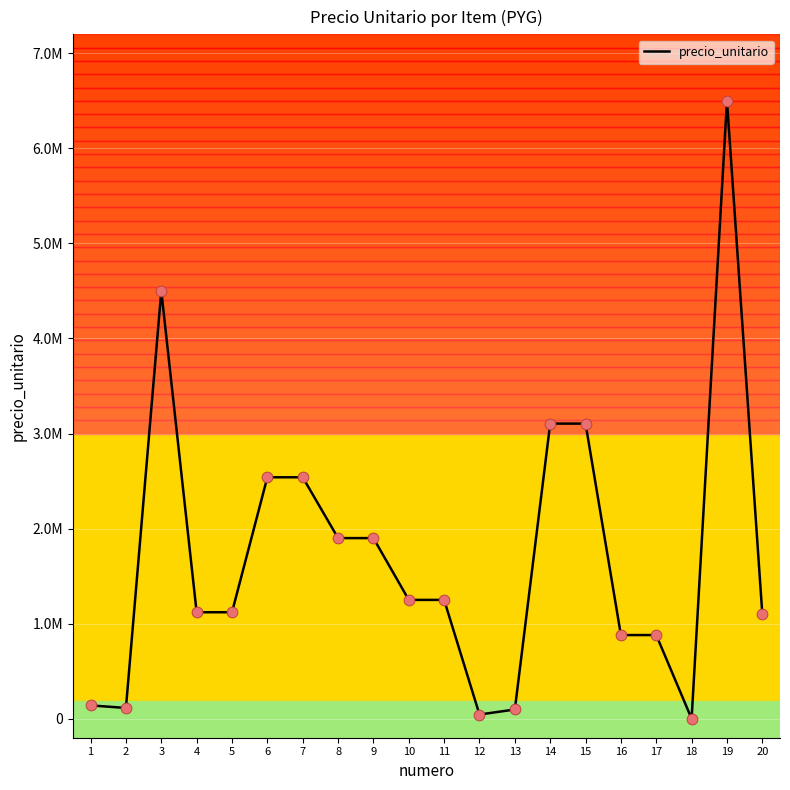

Between 12 and 13, which is larger?

13